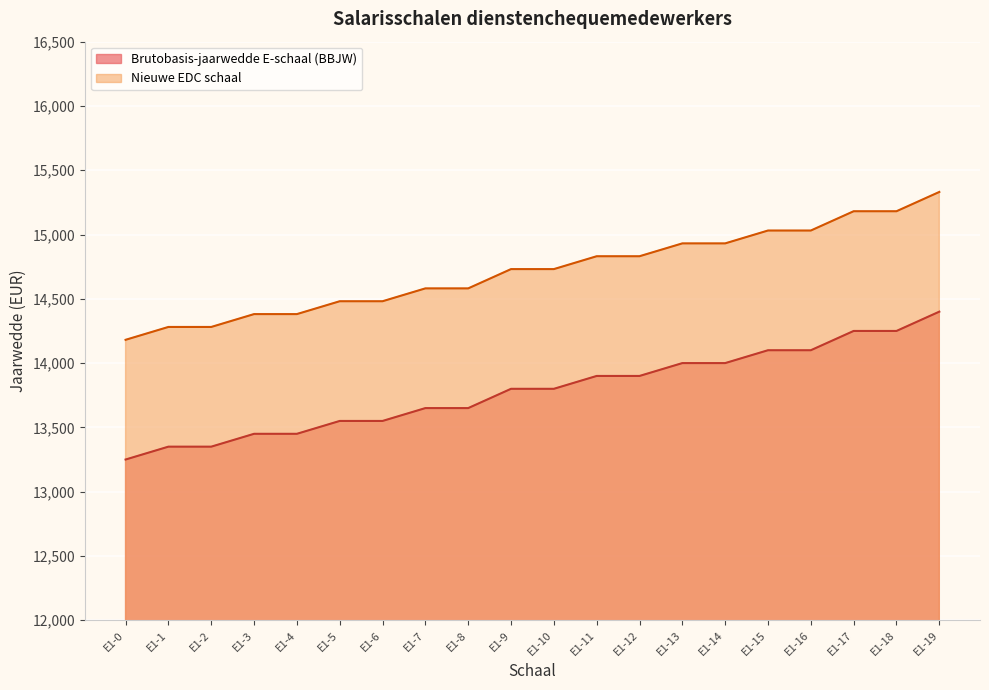

List the series in order of their peak value, highest first.

Nieuwe EDC schaal, Brutobasis-jaarwedde E-schaal (BBJW)